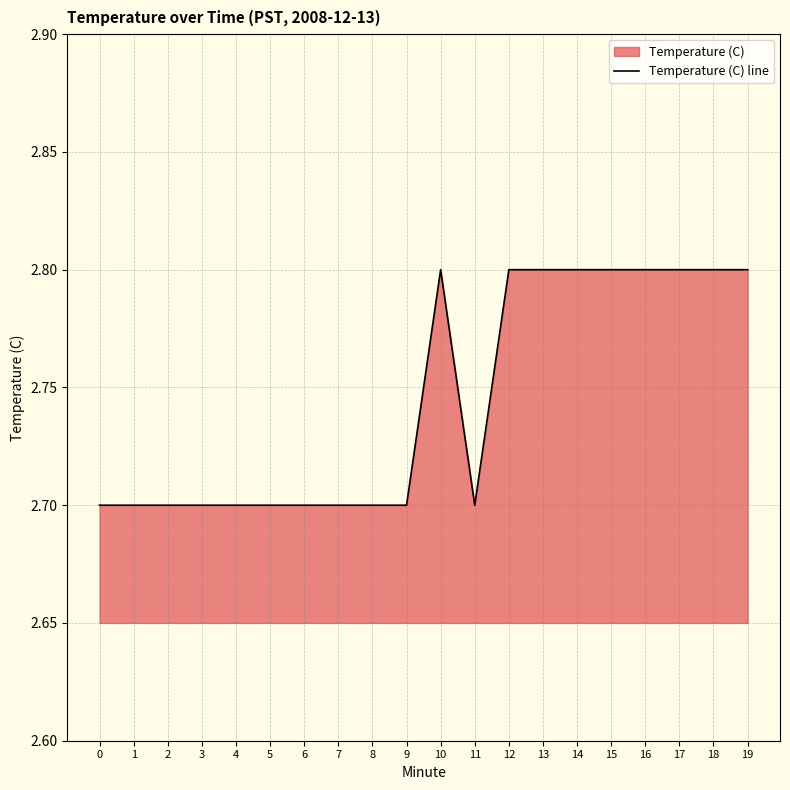

What is the change in value from 8 to 16?

+0.1